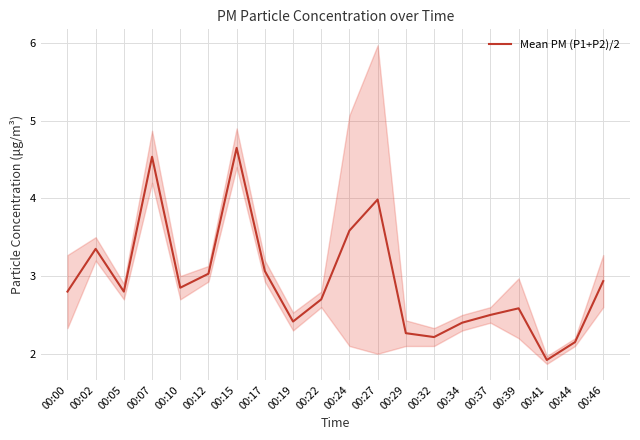

What is the ratio of the value at 00:22 to the value at 00:41?

1.4